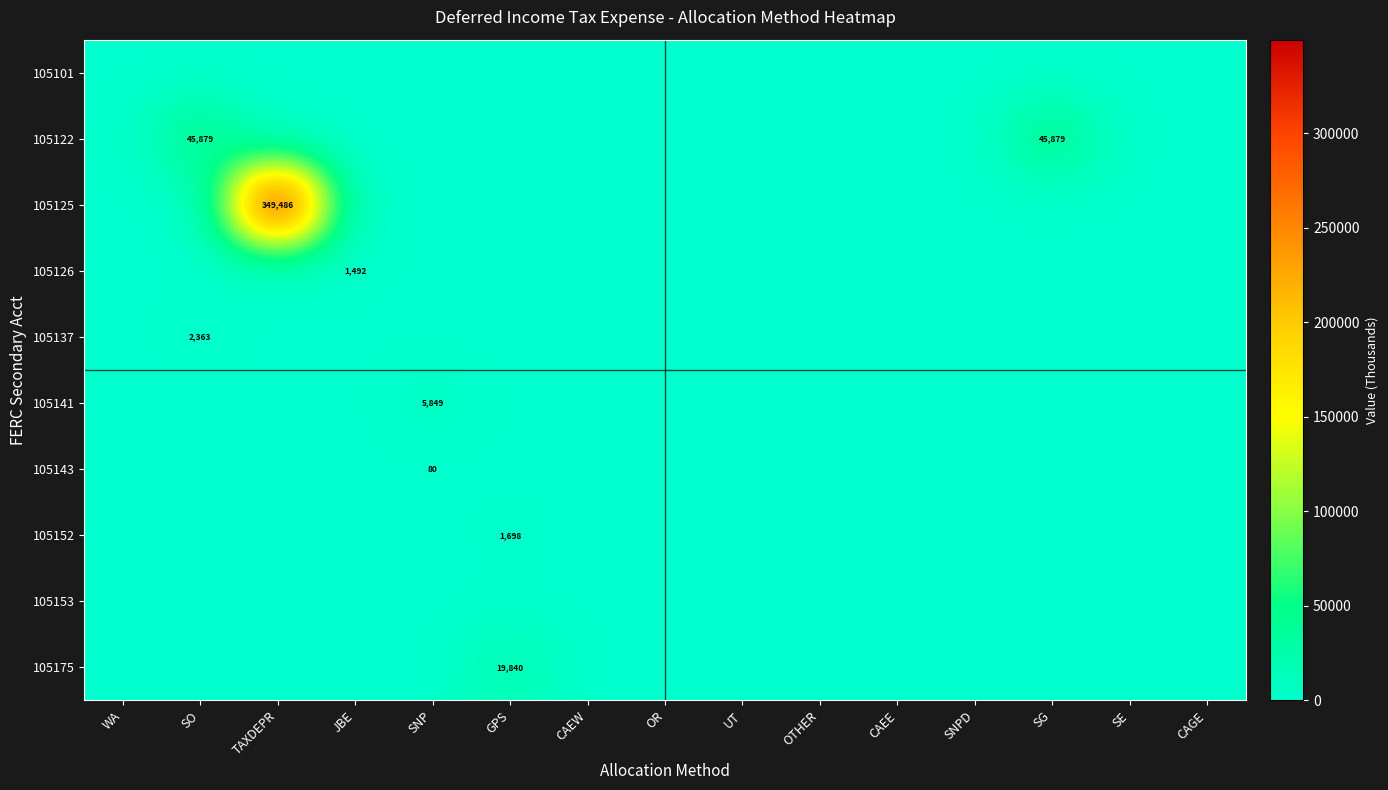

Which series changed the most between TAXDEPR and GPS?

105125